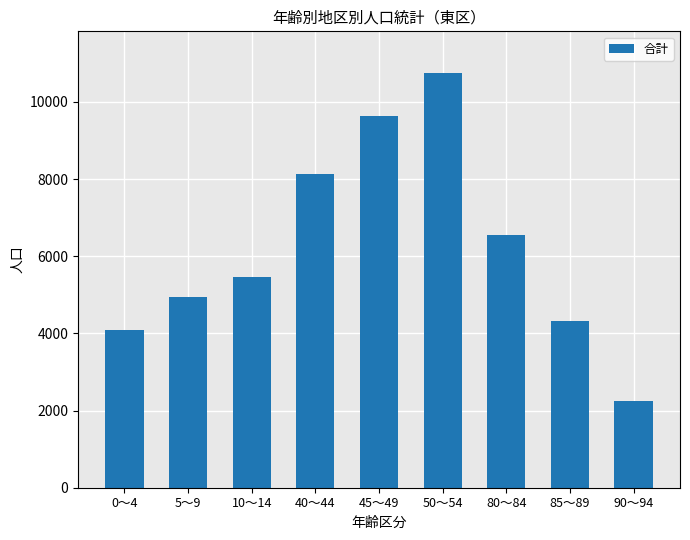

What position from the left is 10～14?

3